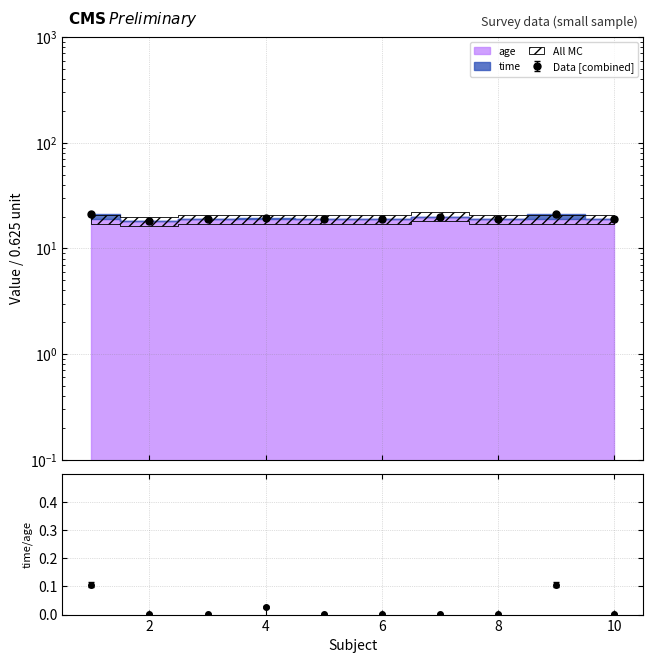

What is the sum of all values?

0.2